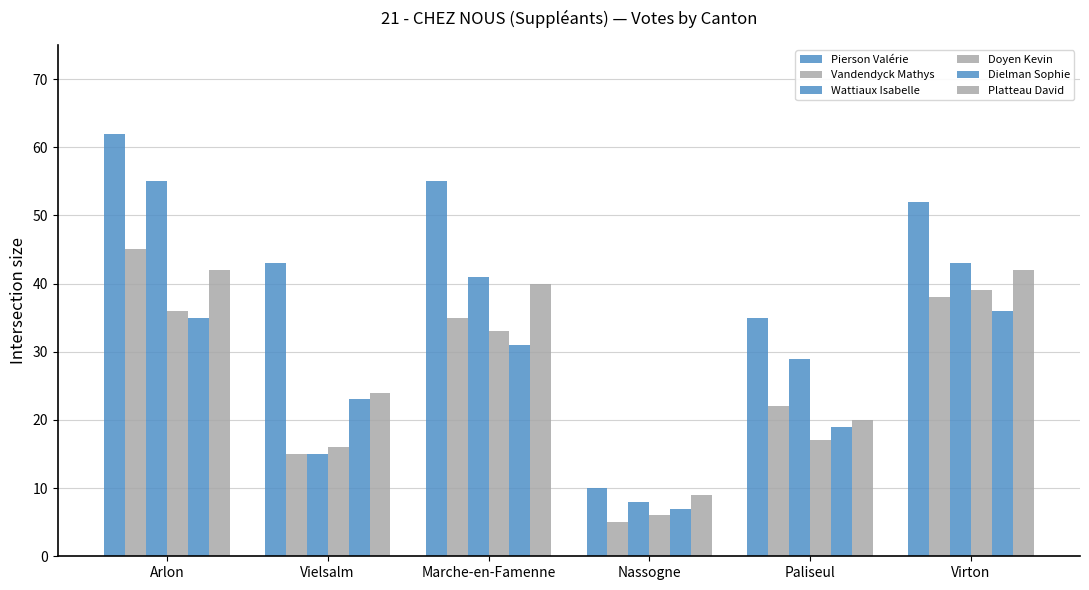

Between Arlon and Paliseul, which is larger?

Arlon